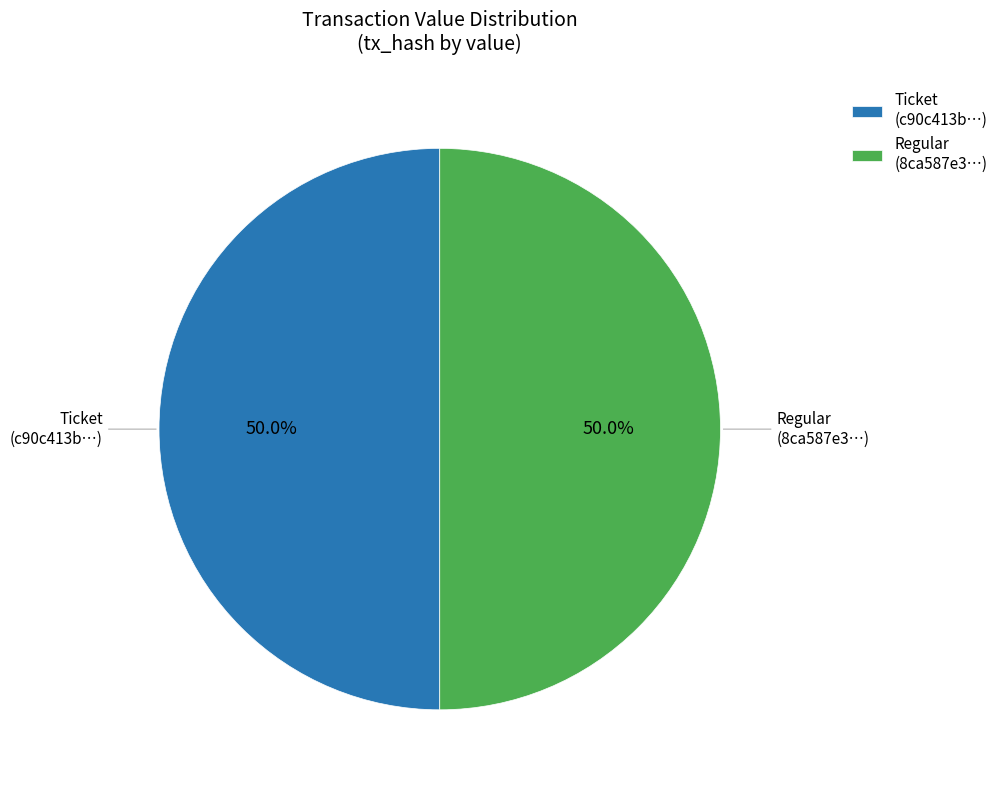

Is the sum of Regular (8ca587e3…) and Ticket (c90c413b…) greater than half?

Yes